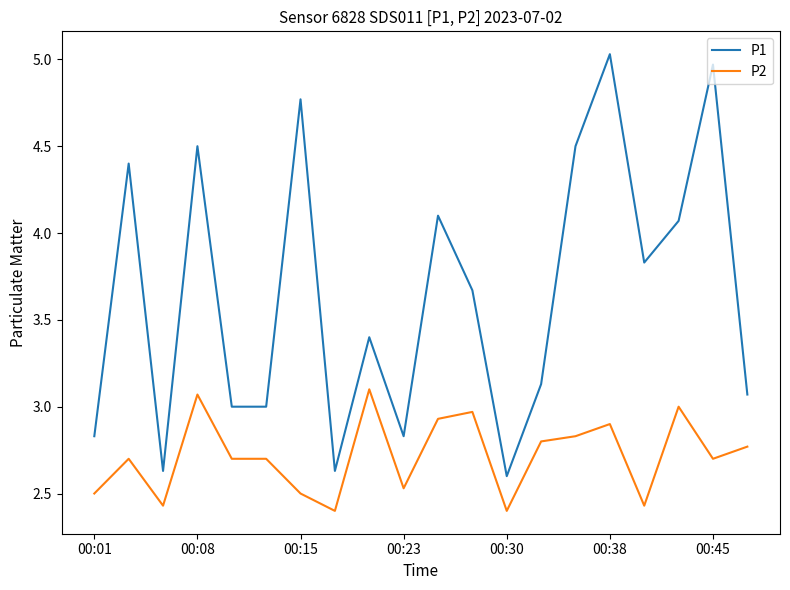

What is the difference between the maximum and minimum values in the P2 series?

0.7